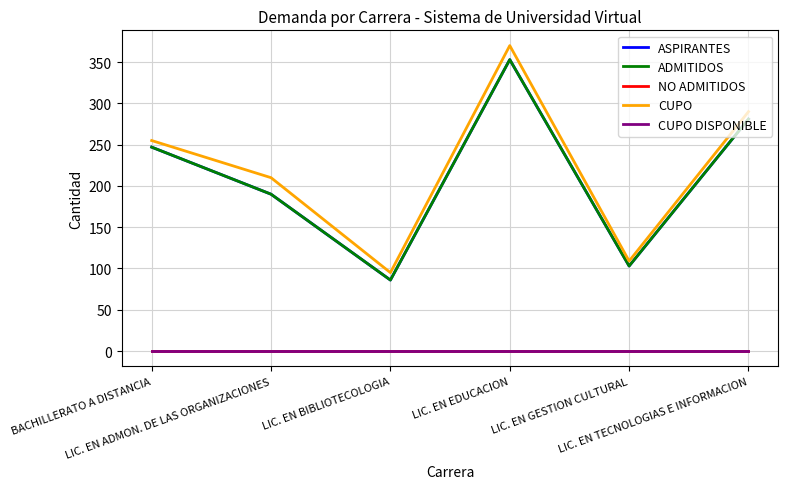

At how many categories does at least one series exceed 146?

4